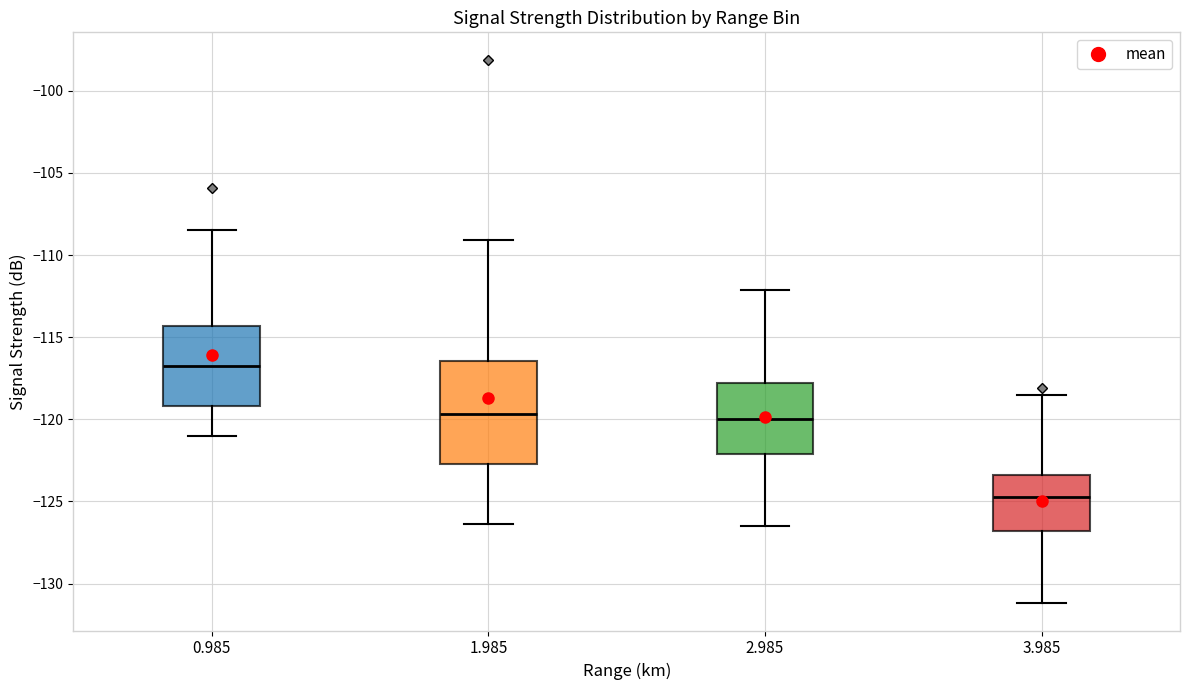

Where does the lower whisker of the box at x = 3.985 end on the y-axis? The values are not printed on the chart, so give them approximately, as read against the axis.

-131.0